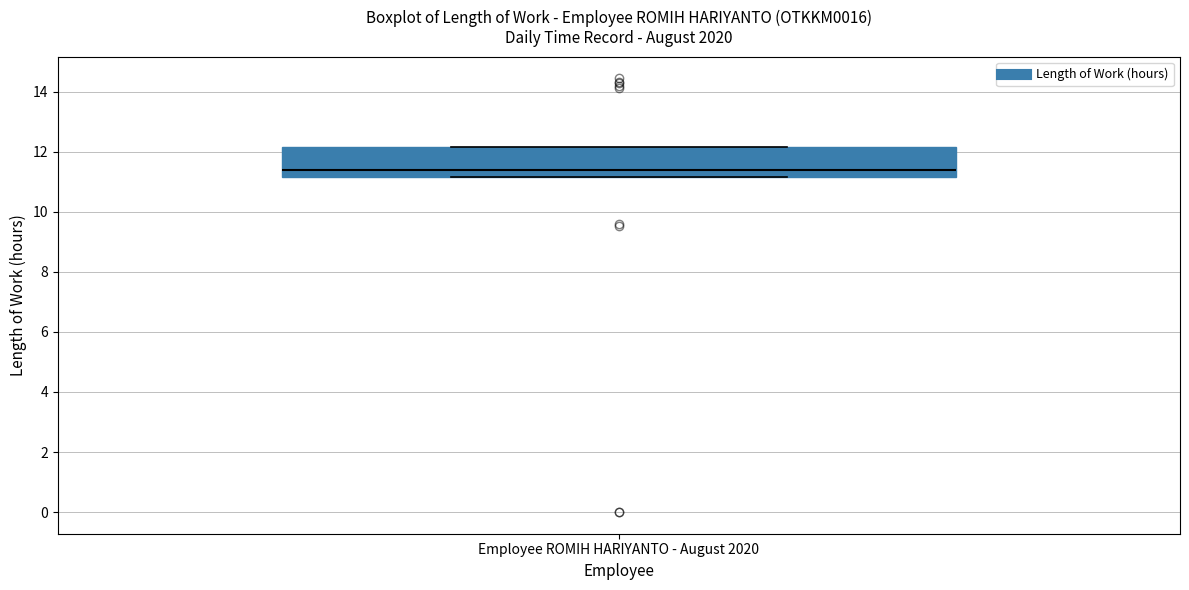

Where is the lower edge of the box for Employee ROMIH HARIYANTO - August 2020 on the y-axis? The values are not printed on the chart, so give them approximately, as read against the axis.

11.2